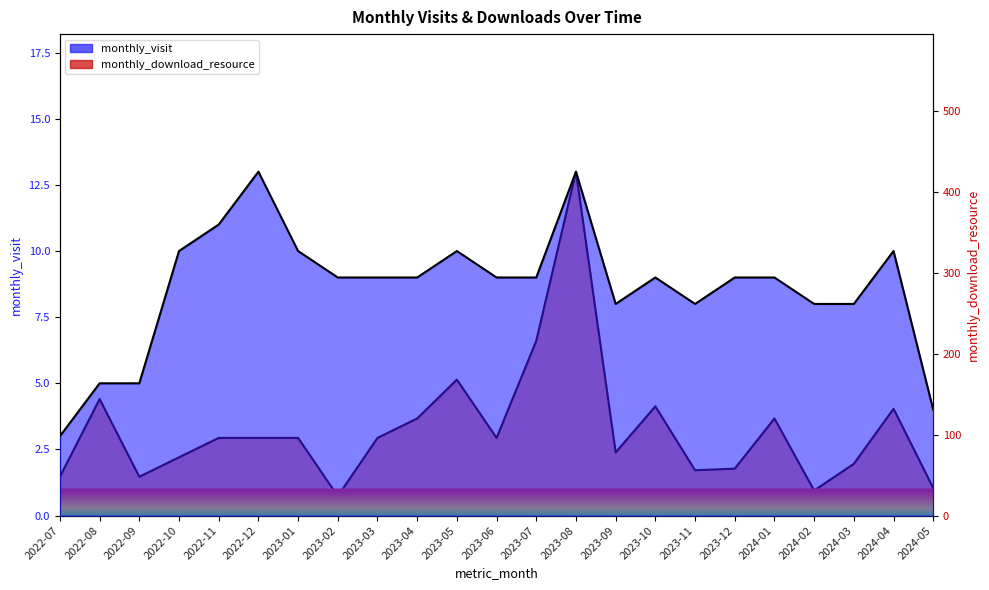

At how many categories does at least one series exceed 216?

1